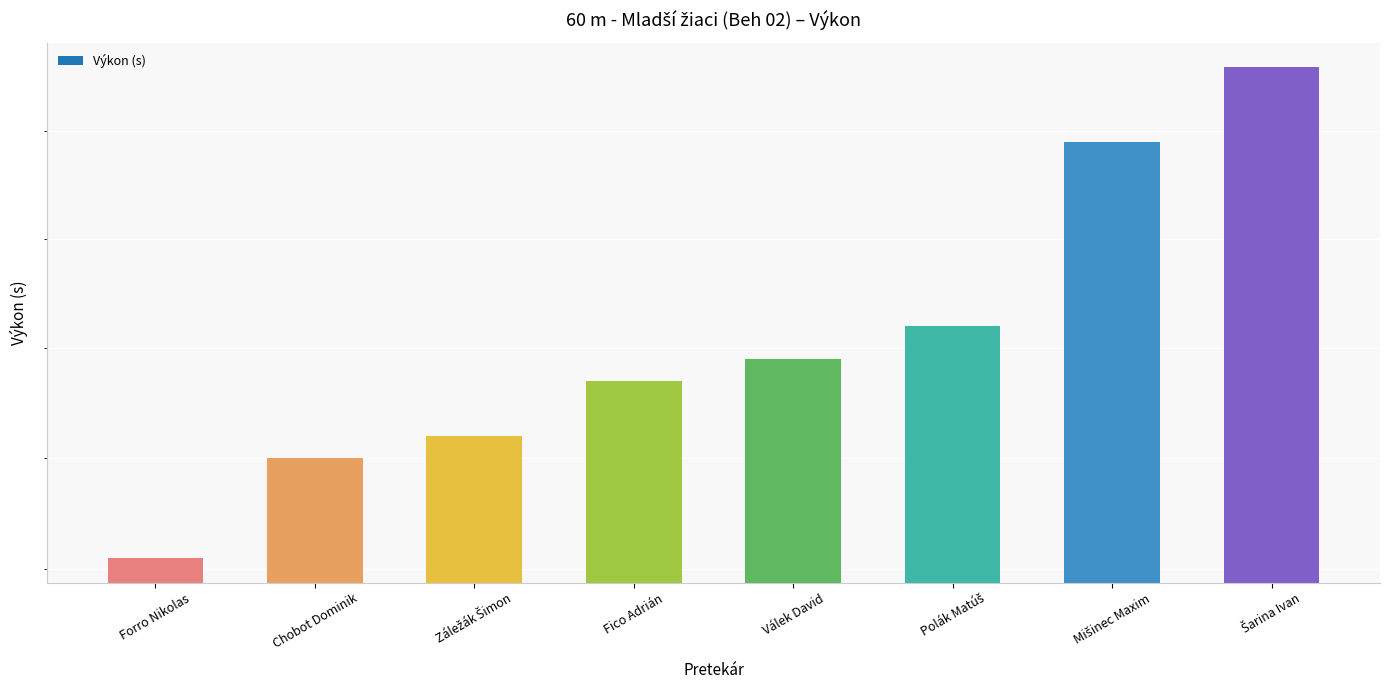

What is the difference between the maximum and minimum values?

0.4